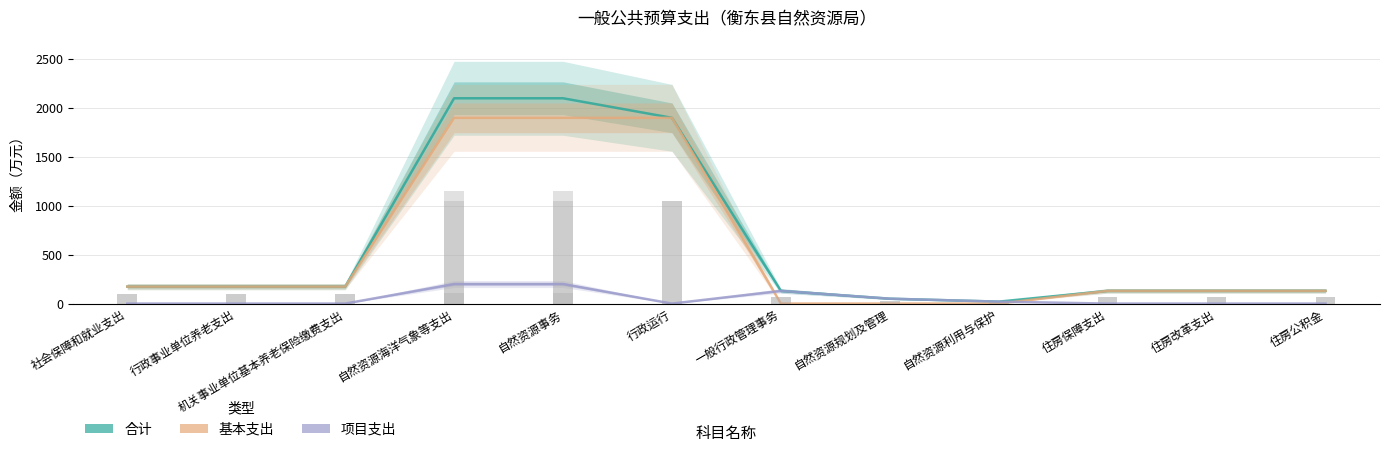

Which category has the lowest value in the 项目支出 series?

社会保障和就业支出